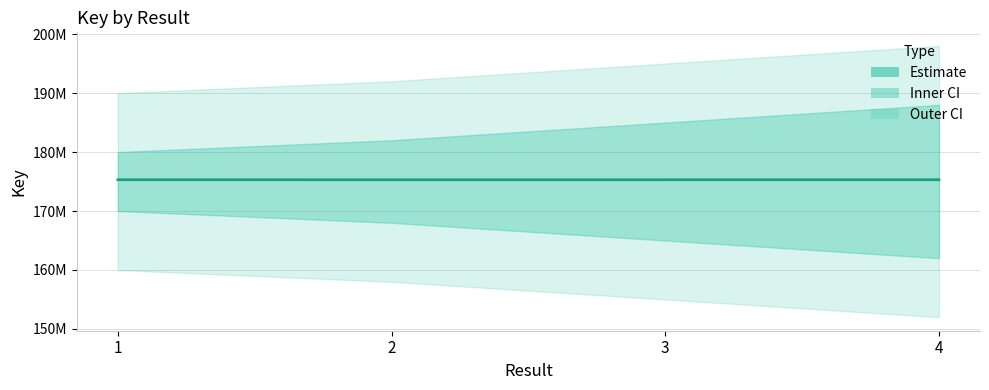

How many categories are shown in the chart?

4